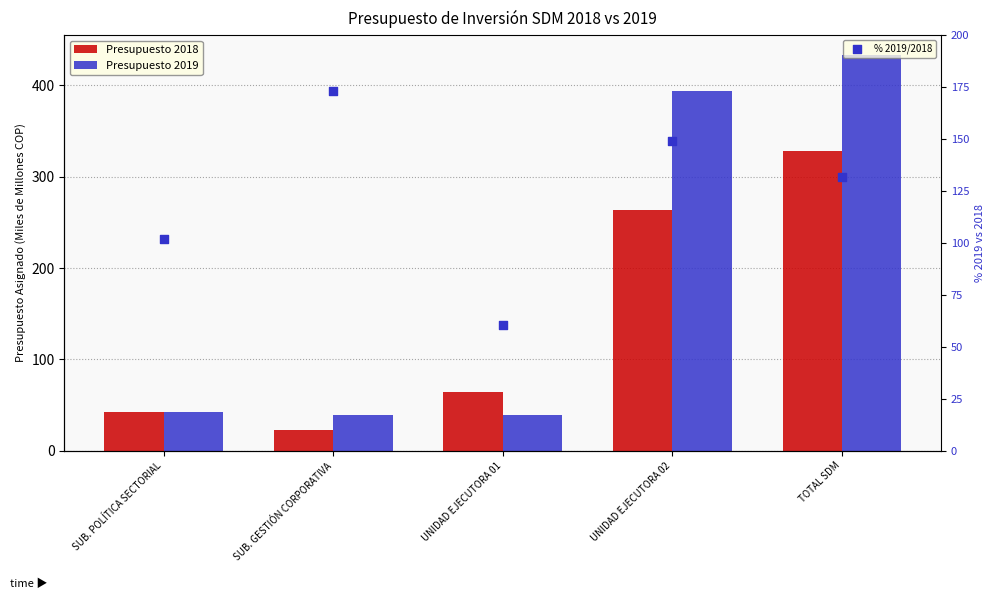

Is the value of Presupuesto 2019 at UNIDAD EJECUTORA 02 greater than the value of % 2019/2018 at UNIDAD EJECUTORA 02?

Yes